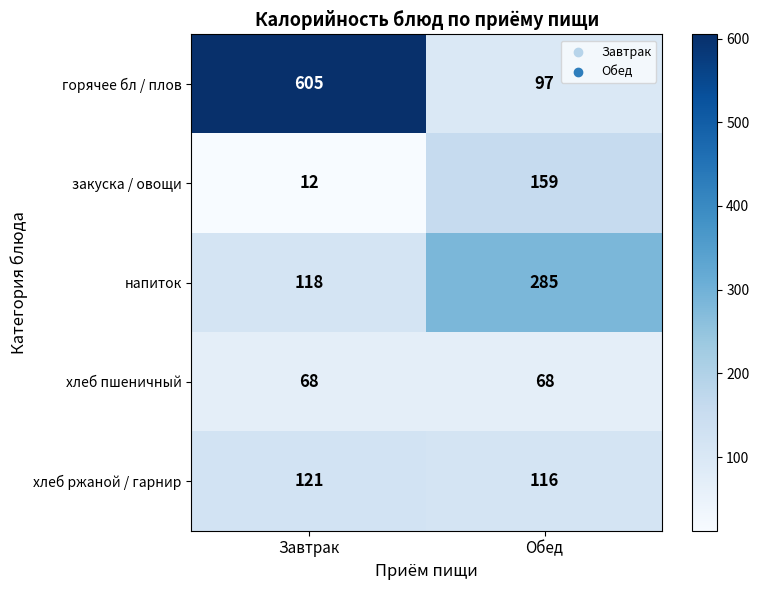

Which series has the largest range (max minus min)?

горячее бл / плов